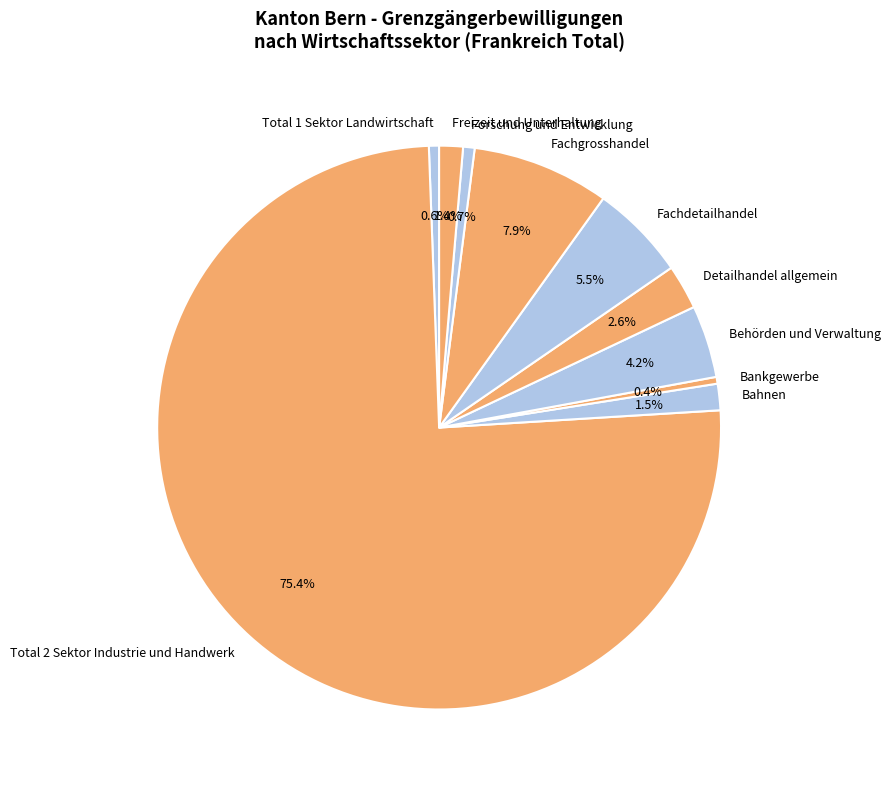

How many slices are in this pie chart?

10